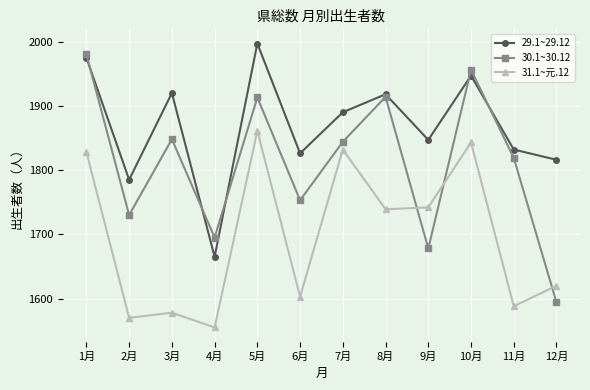

At which category is the sum across all series the highest?

1月